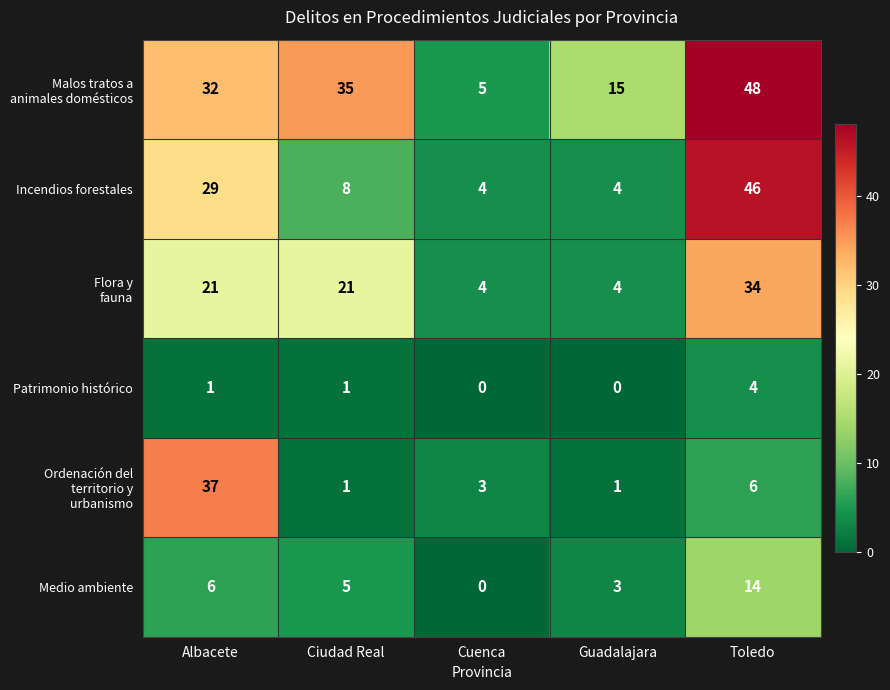

What is the spread (max minus min) of values at Ciudad Real?

34